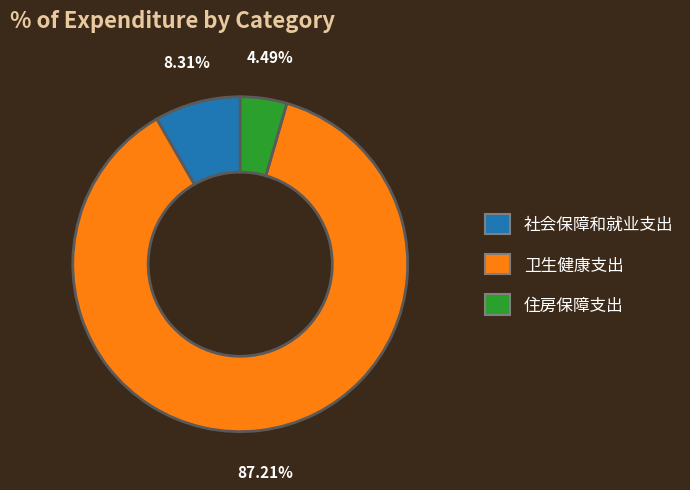

To the nearest percent, what percentage of the pie is 卫生健康支出?

87%